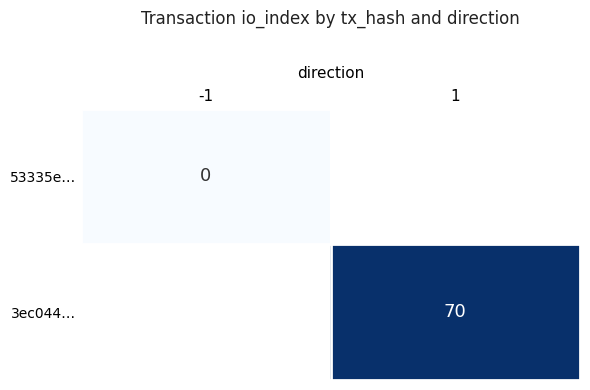

Which category has the highest value across all series?

1